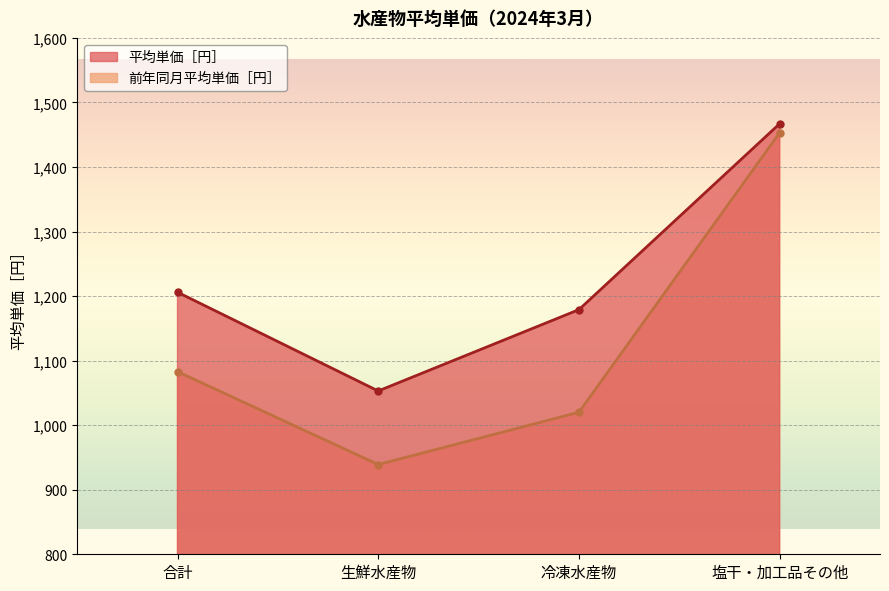

At which category is the sum across all series the highest?

塩干・加工品その他